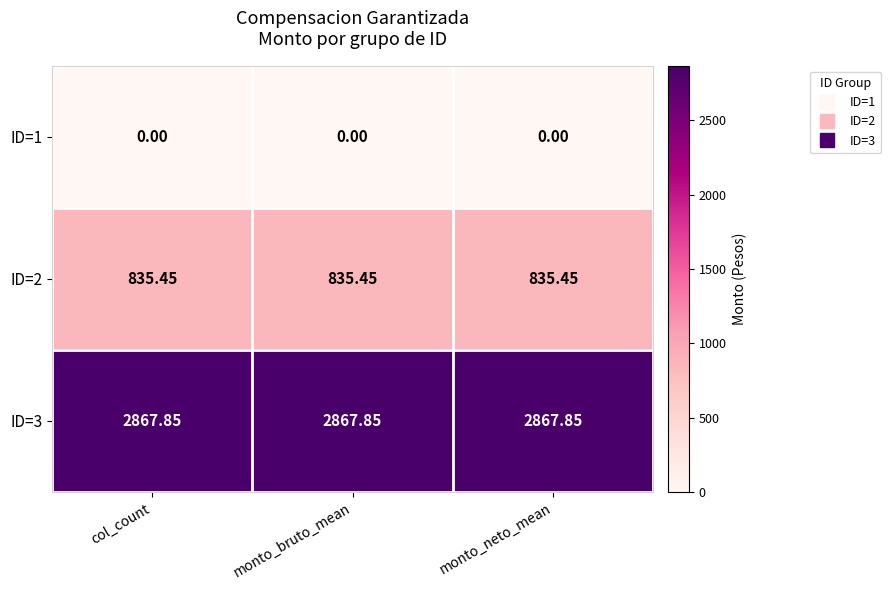

Is the value of ID=2 at col_count greater than the value of ID=3 at monto_bruto_mean?

No